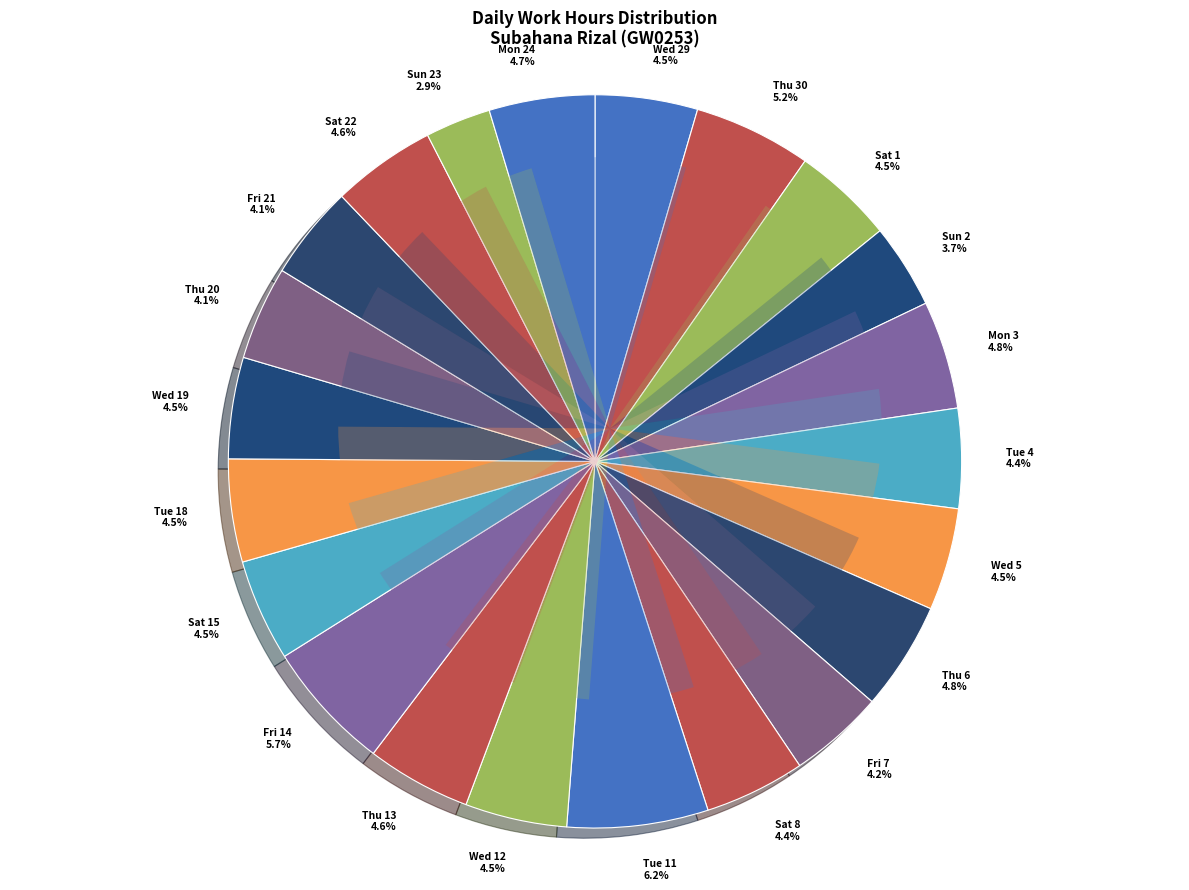

Does Sat 1 account for over 50% of the chart?

No